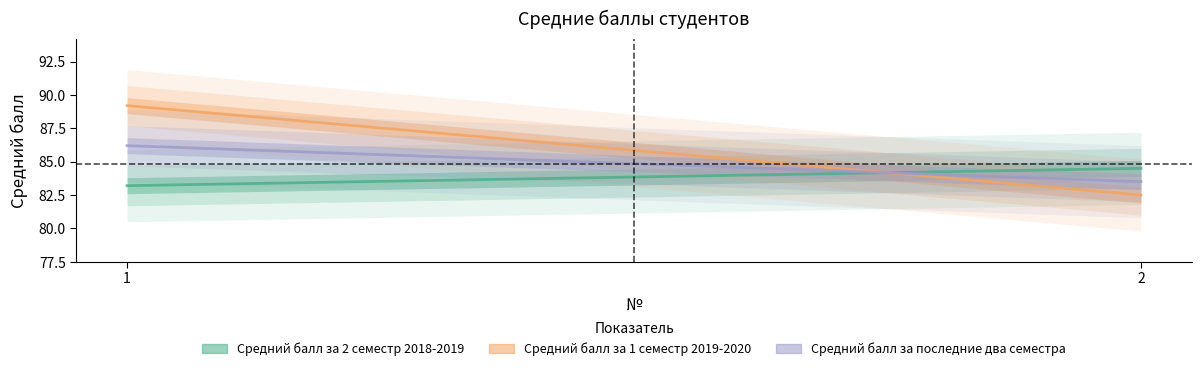

The value of Средний балл за последние два семестра at 1 is 86.2. True or false?

True